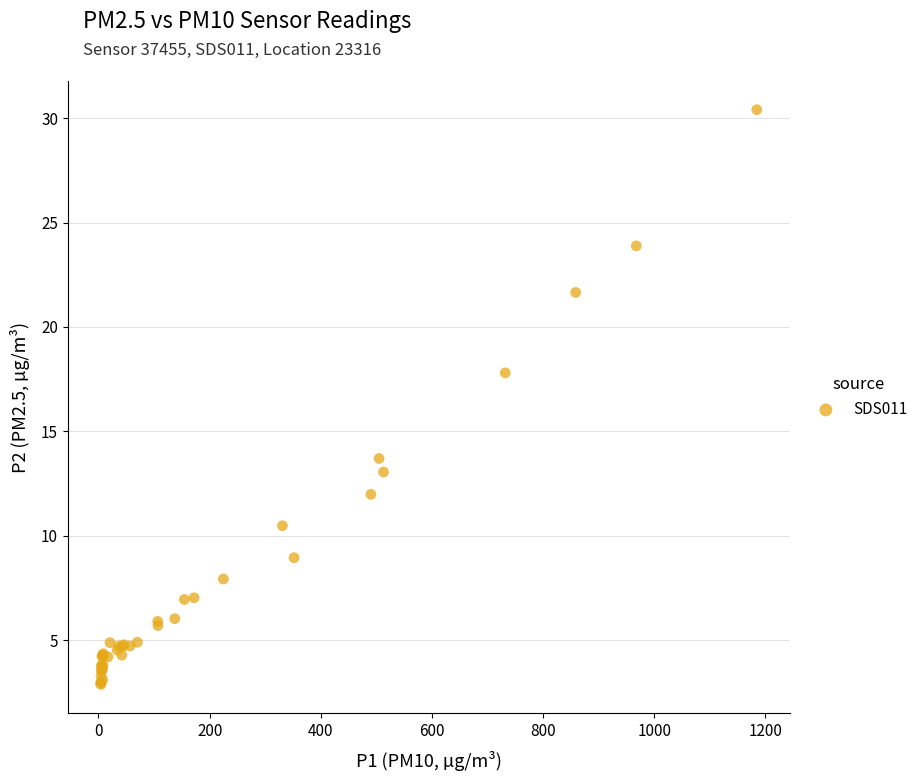

What Y value in the scatter plot is closest to 16?

17.8